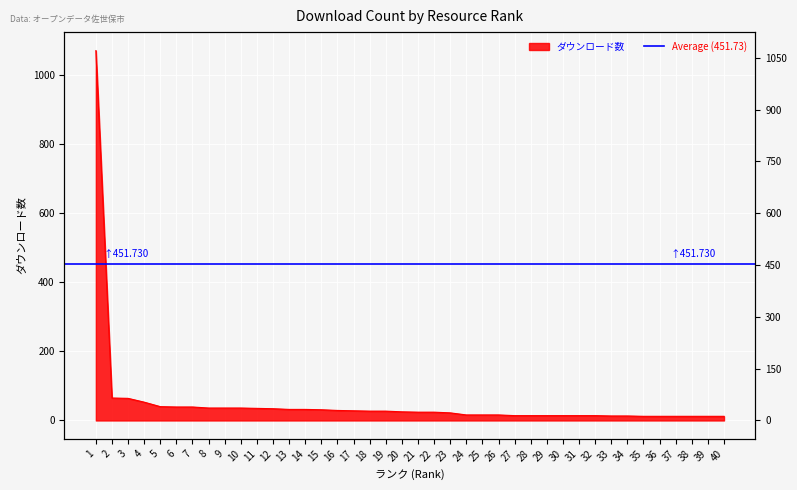

Which has a higher value, 25 or 17?

17